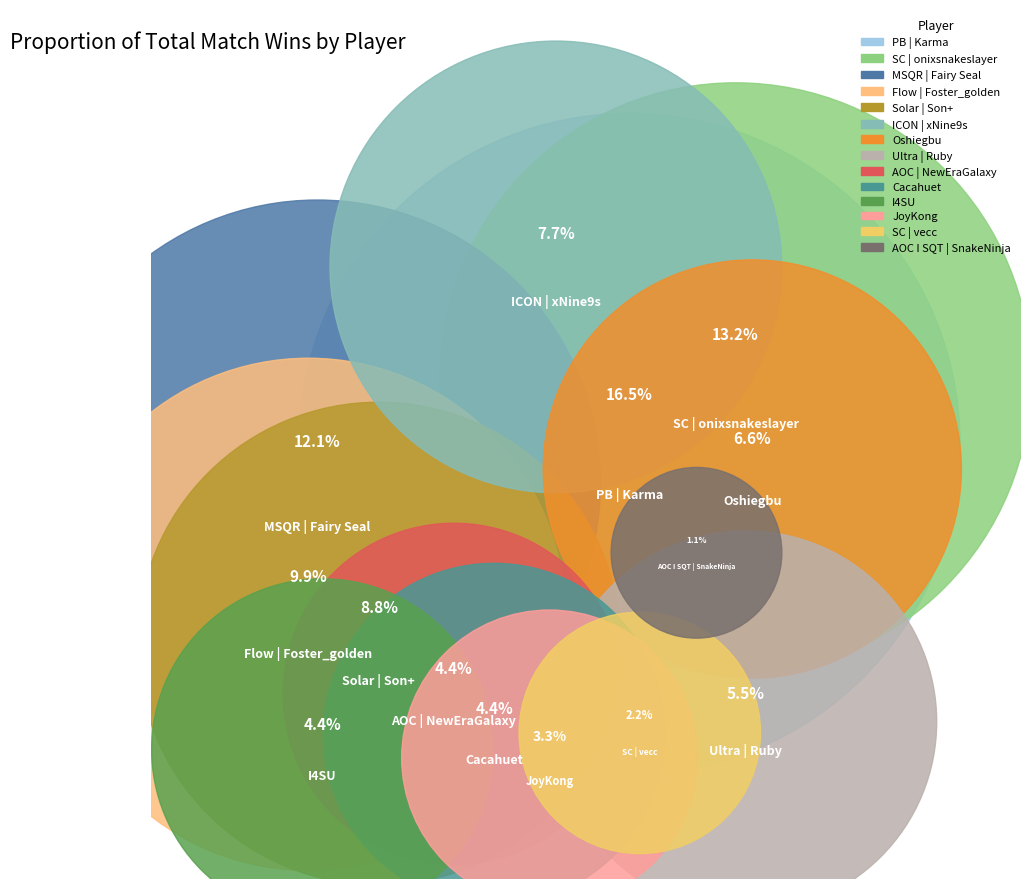

To the nearest percent, what is the average slice percentage?

7%